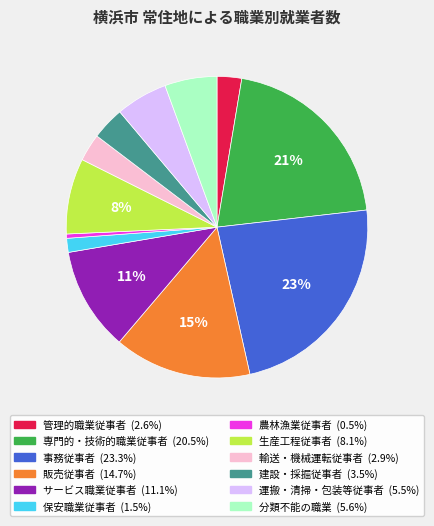

Count the number of slices in the pie.

12